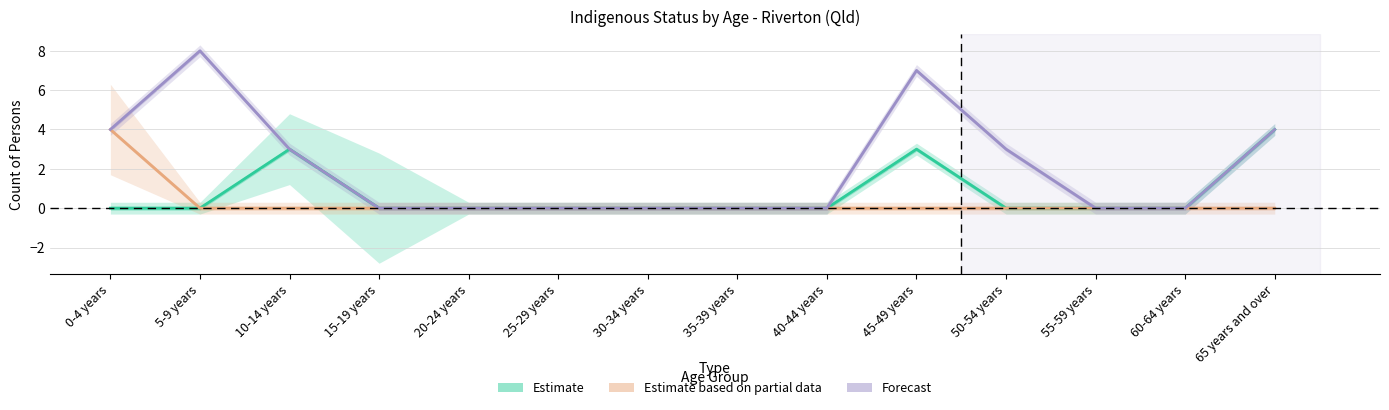

What is the difference between the maximum and minimum values in the Forecast series?

8